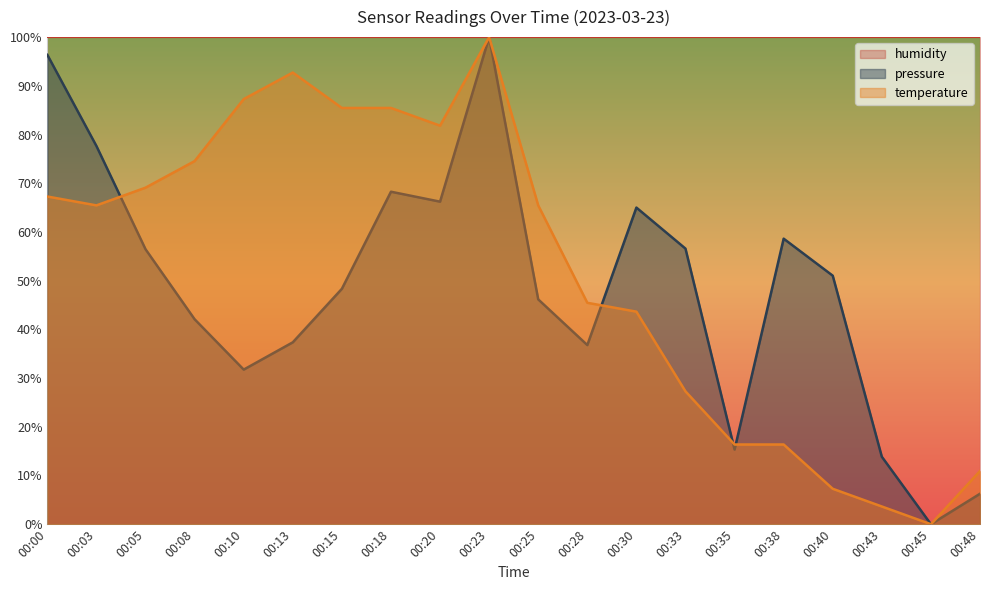

Which series has the largest total across all categories?

humidity